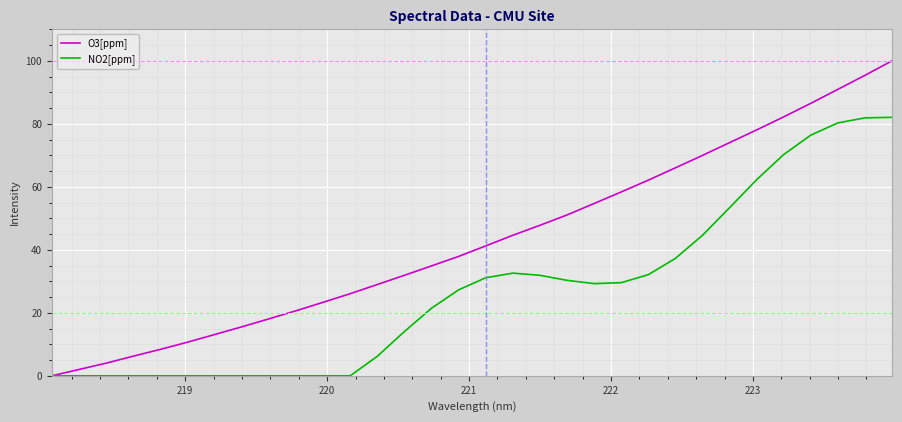

What are all the series names shown in the legend?

O3[ppm], NO2[ppm]